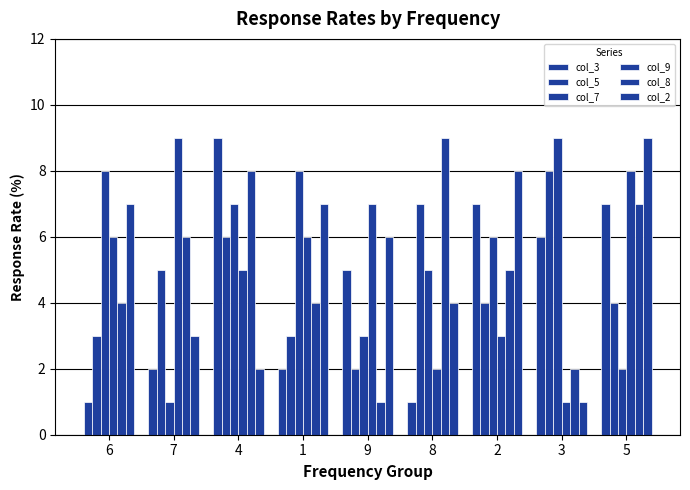

How many categories are shown in the chart?

9